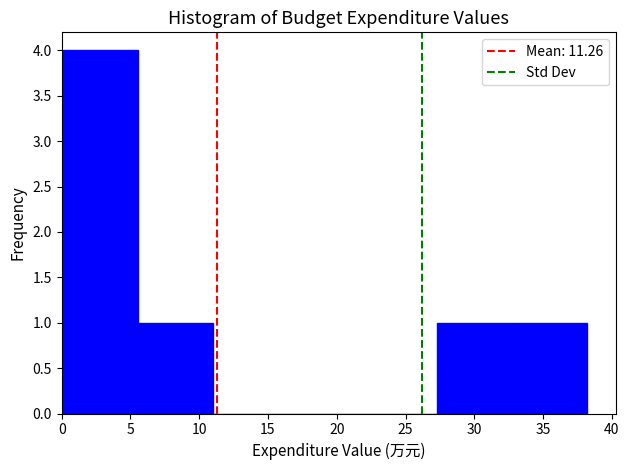

Reading left to right, transcribe this chart: for each bar, give the range it covers on the x-axis and its height. Neither the bar edges nor the heights are printed on the chart, so give them approximately, as read against the axes.

0.0 to 5.5: 4
5.5 to 11.0: 1
11.0 to 16.5: 0
16.5 to 22.0: 0
22.0 to 27.5: 0
27.5 to 33.0: 1
33.0 to 38.0: 1